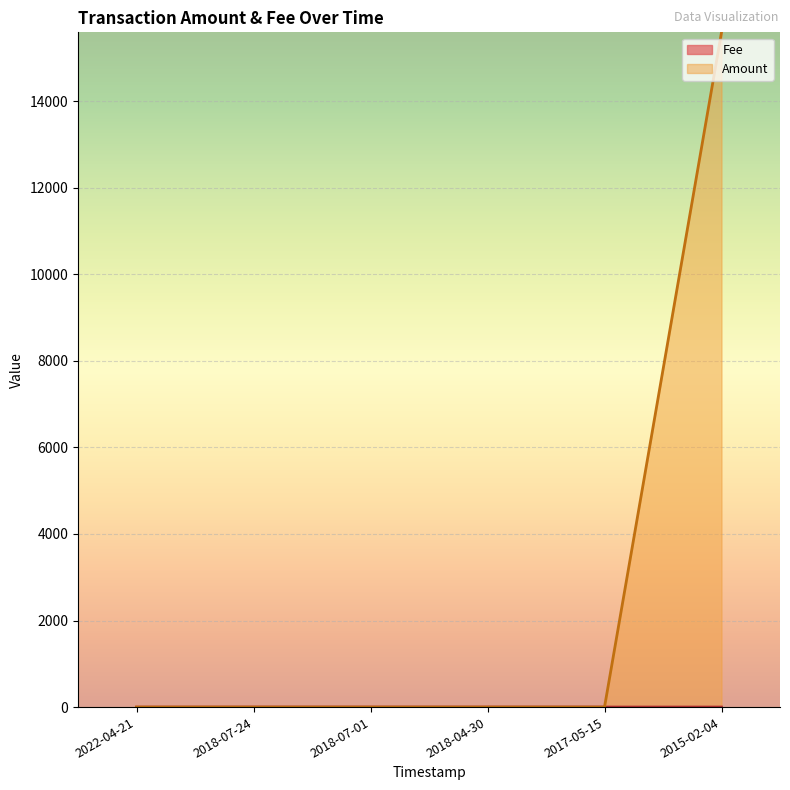

At which category is the sum across all series the highest?

2015-02-04